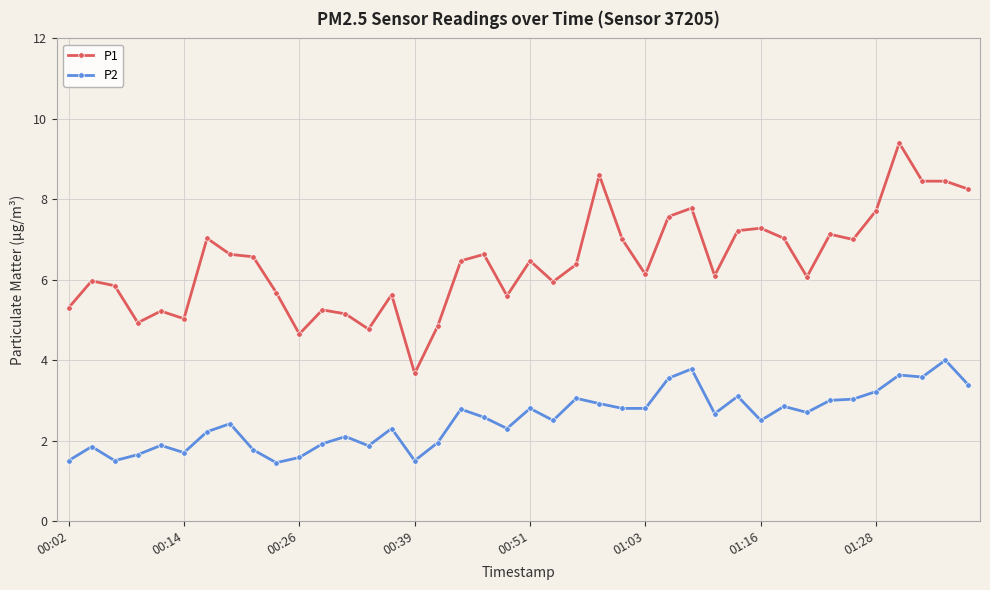

True or false: P1 and P2 cross at least once.

False